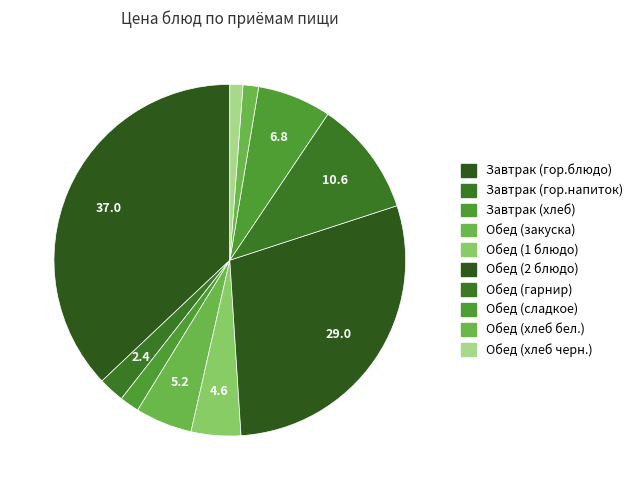

What is the smallest slice in the pie chart?

Обед (хлеб черн.)